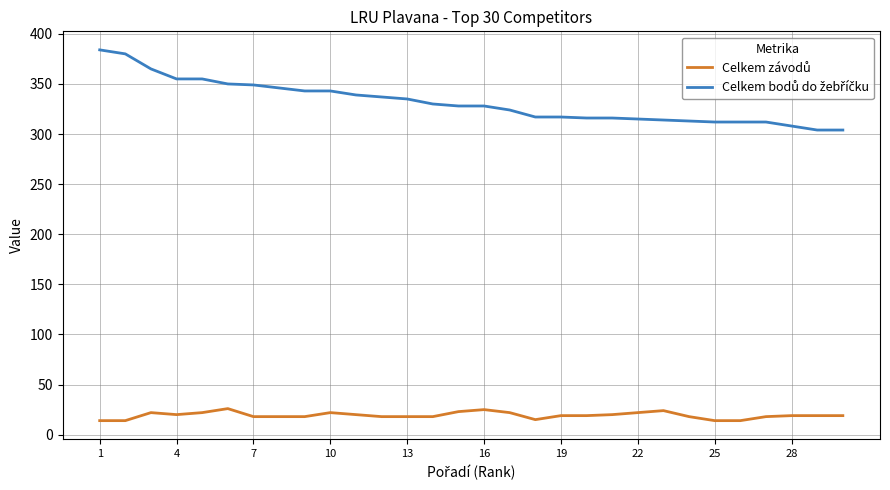

What is the greatest value displayed?

384